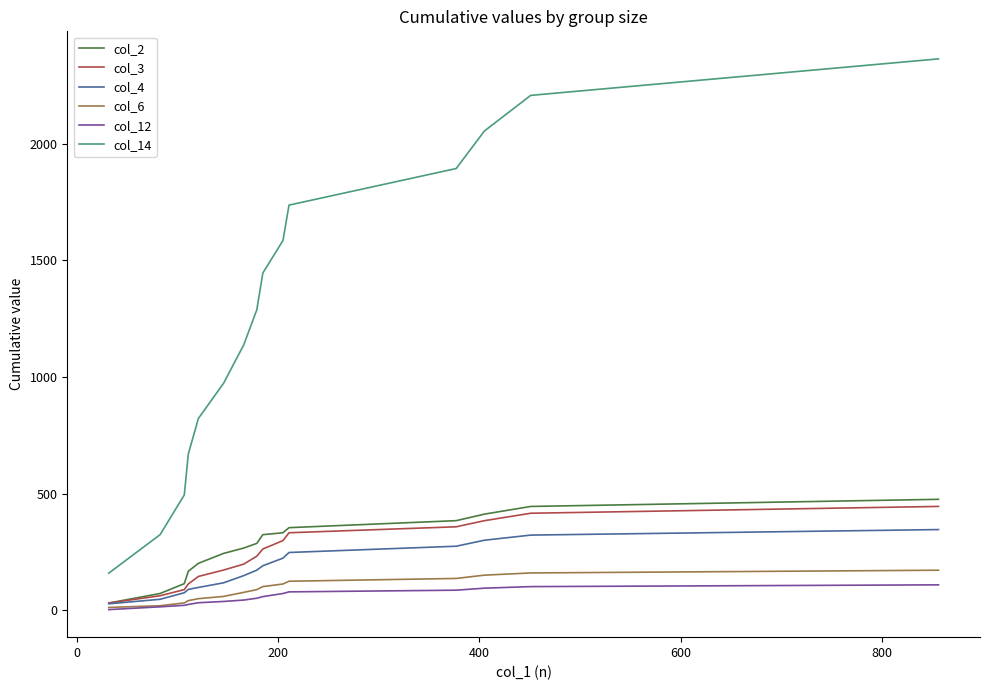

Which series has the largest range (max minus min)?

col_14